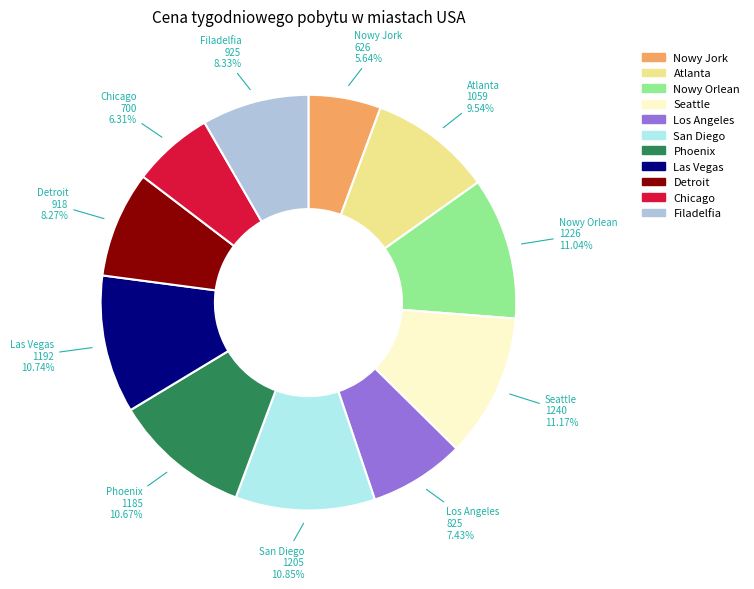

Combined, do Seattle and Chicago account for over 50%?

No